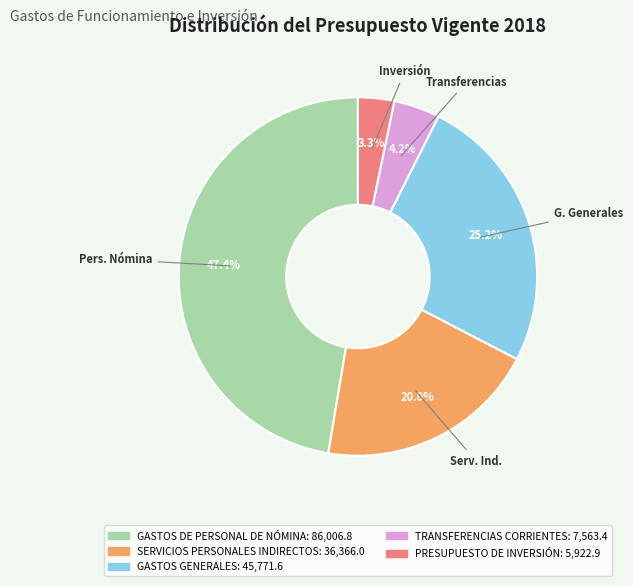

Approximately how many times larger is the value at TRANSFERENCIAS CORRIENTES compared to PRESUPUESTO DE INVERSIÓN?

1.3